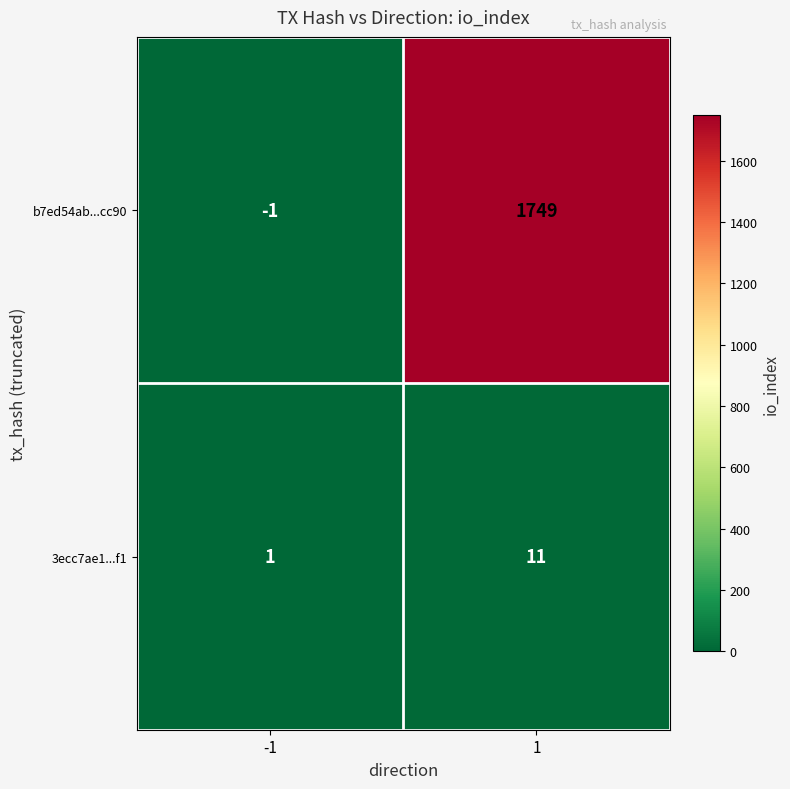

What is the smallest value displayed?

-1